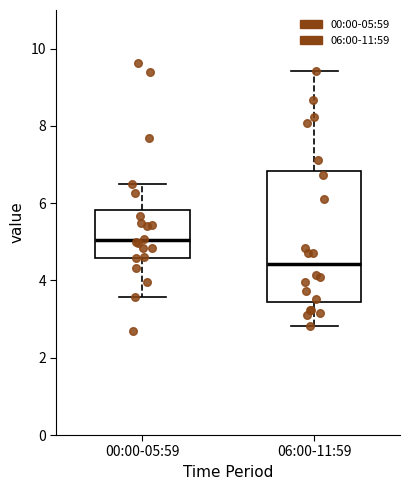

Which box is the tallest, from its lower edge to its upper edge?

06:00-11:59